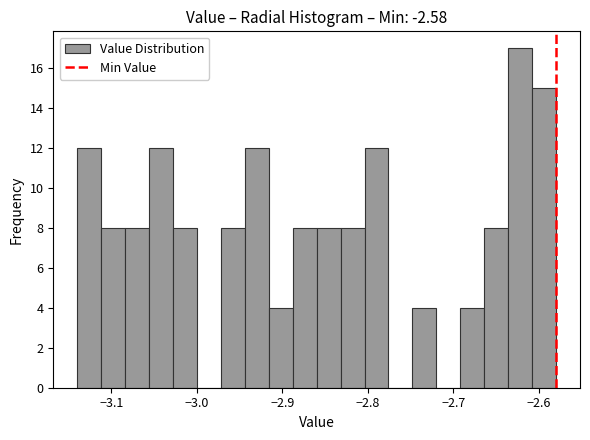

Around what value on the x-axis is the tallest bar? Give the approximate position of its centre, as read against the axis.

-2.62